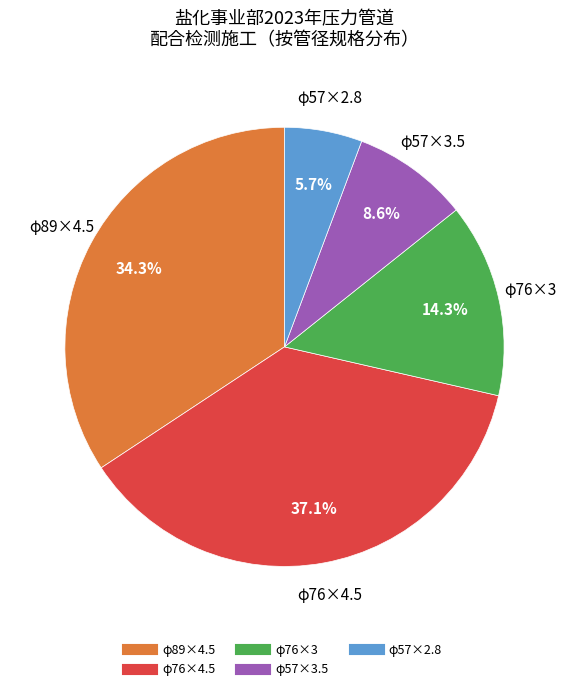

Does any single category account for the majority?

No